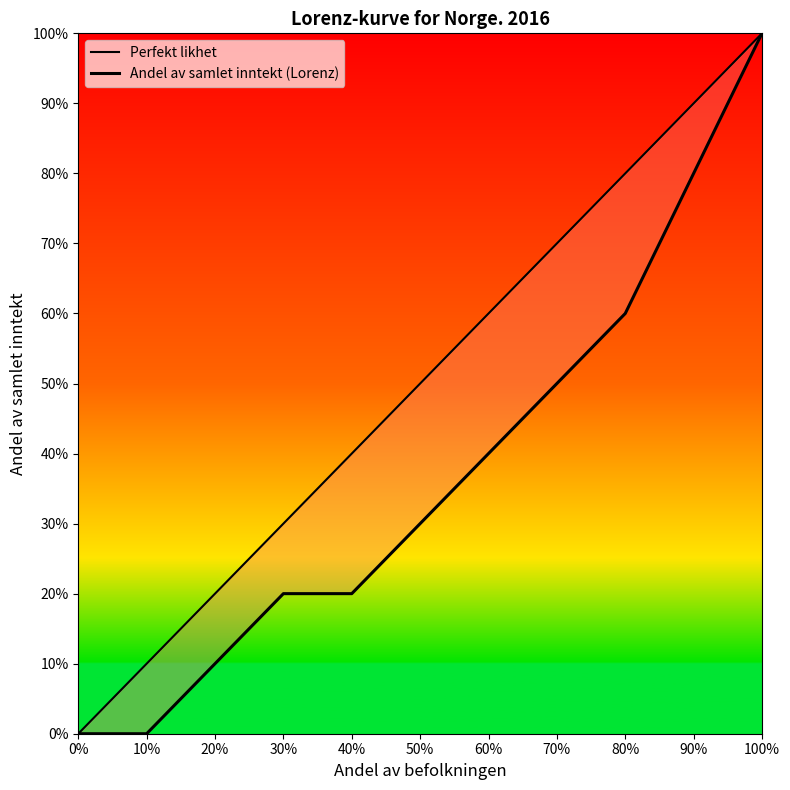

The Andel av samlet inntekt (Lorenz) series shows 0.1 at 20%. True or false?

False